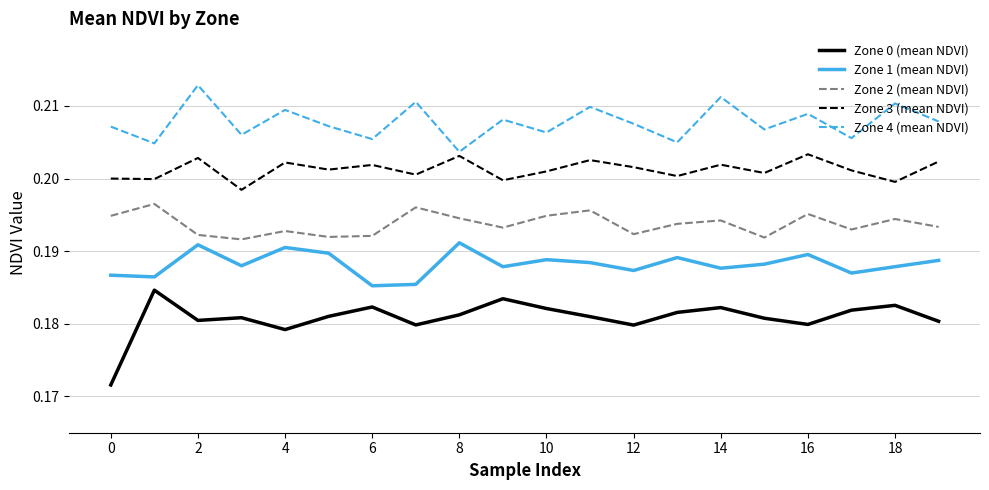

True or false: Zone 4 (mean NDVI) and Zone 2 (mean NDVI) intersect in this chart.

False